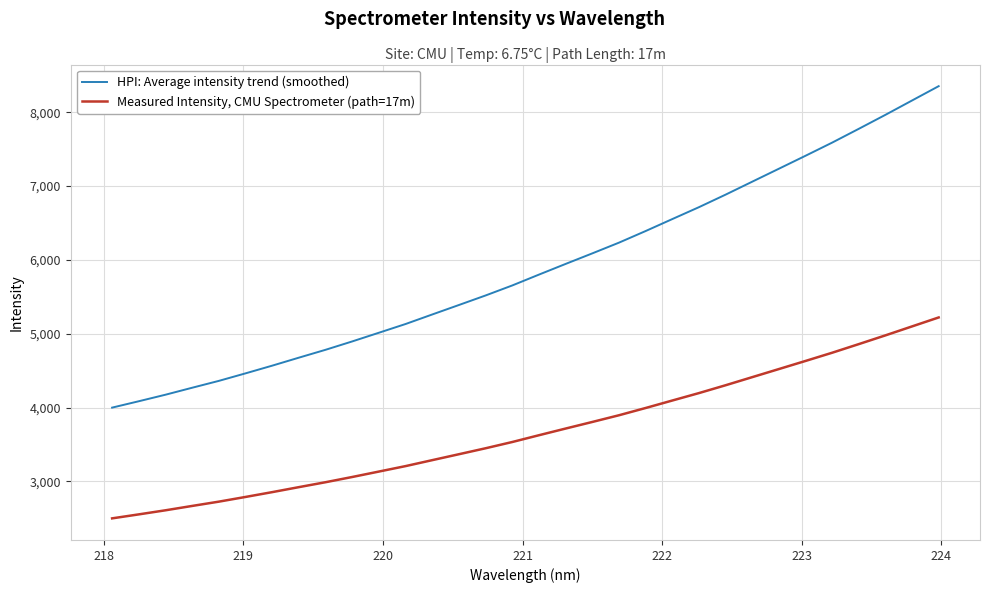

True or false: Measured Intensity, CMU Spectrometer (path=17m) and HPI: Average intensity trend (smoothed) cross at least once.

False